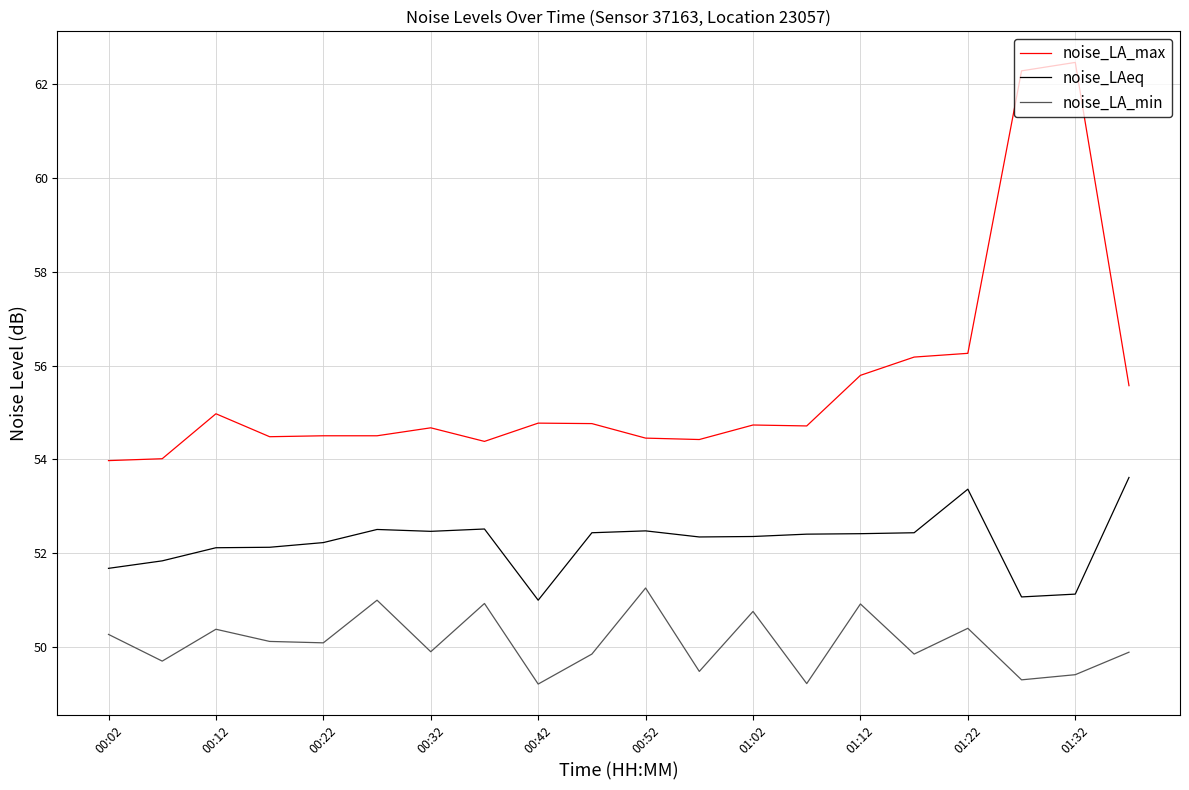

What is the difference between the maximum and minimum values in the noise_LA_max series?

8.5